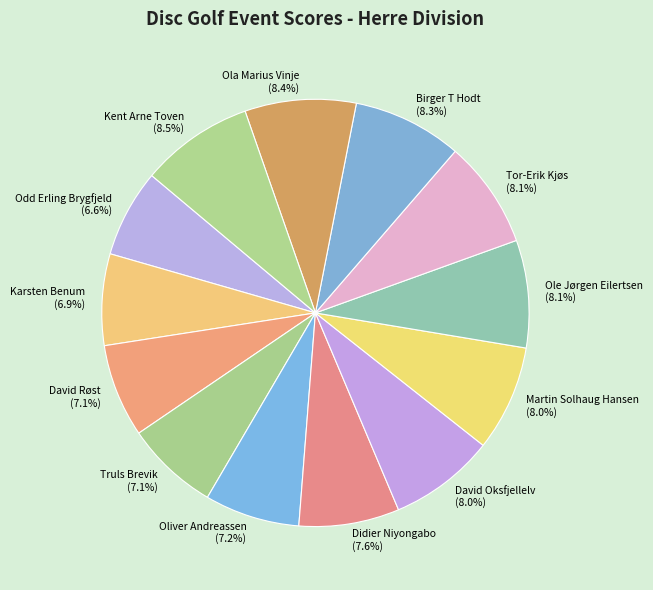

Is there a majority slice in this chart?

No